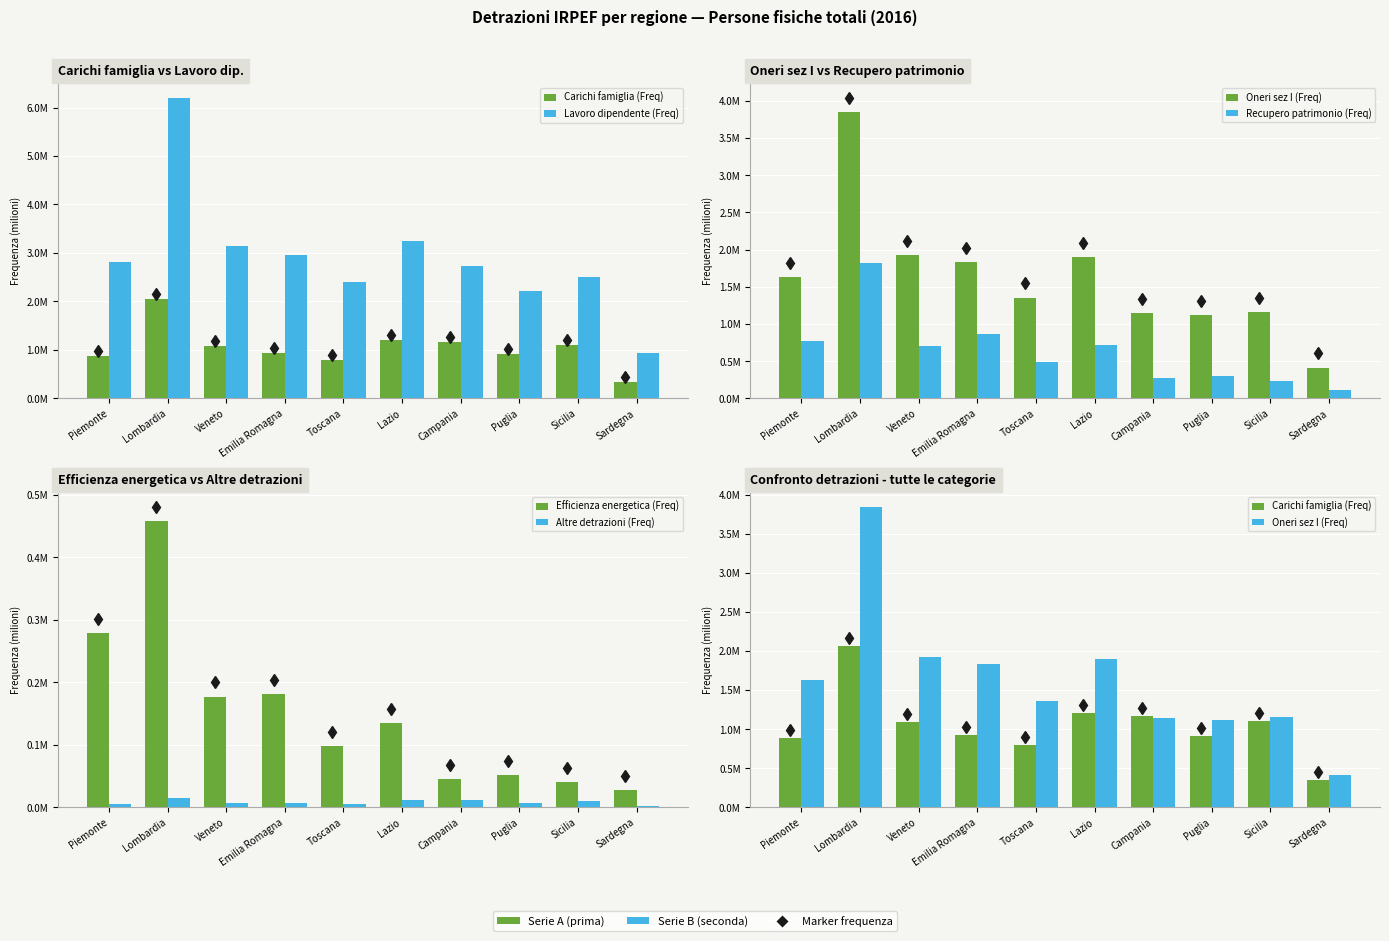

What is the sum of the Lavoro dipendente (Freq) values at Lombardia and Sardegna?

7.1